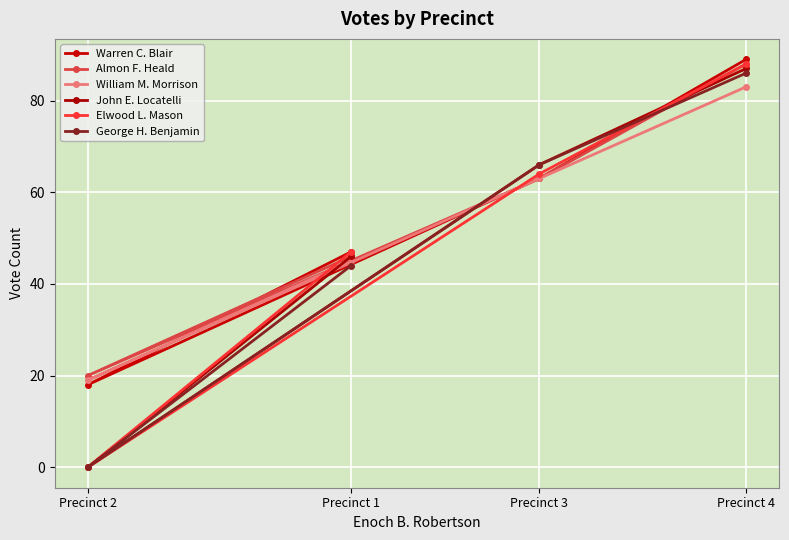

True or false: William M. Morrison and George H. Benjamin cross at least once.

True